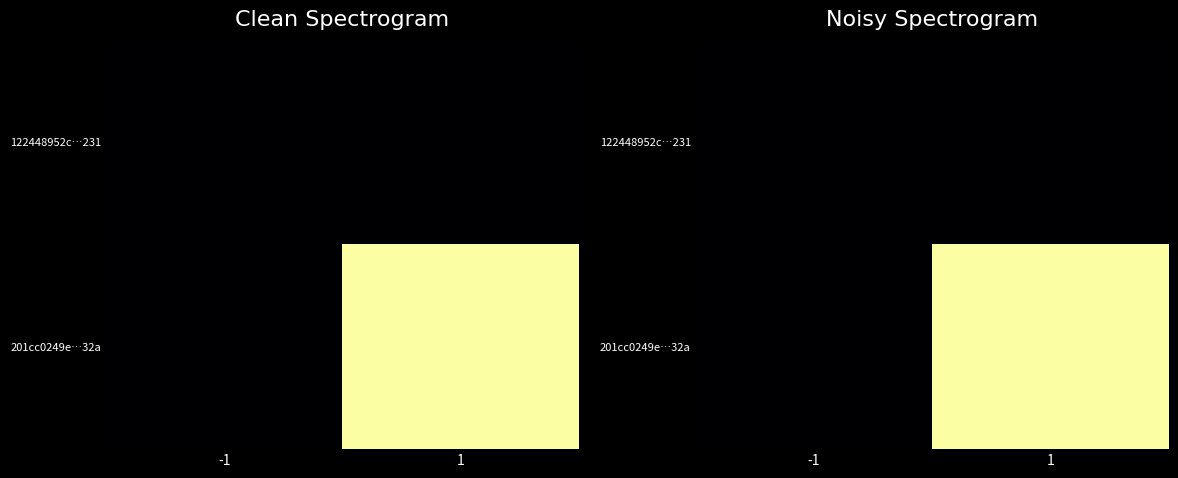

Is it true that 201cc0249e…32a equals 9 at -1?

False